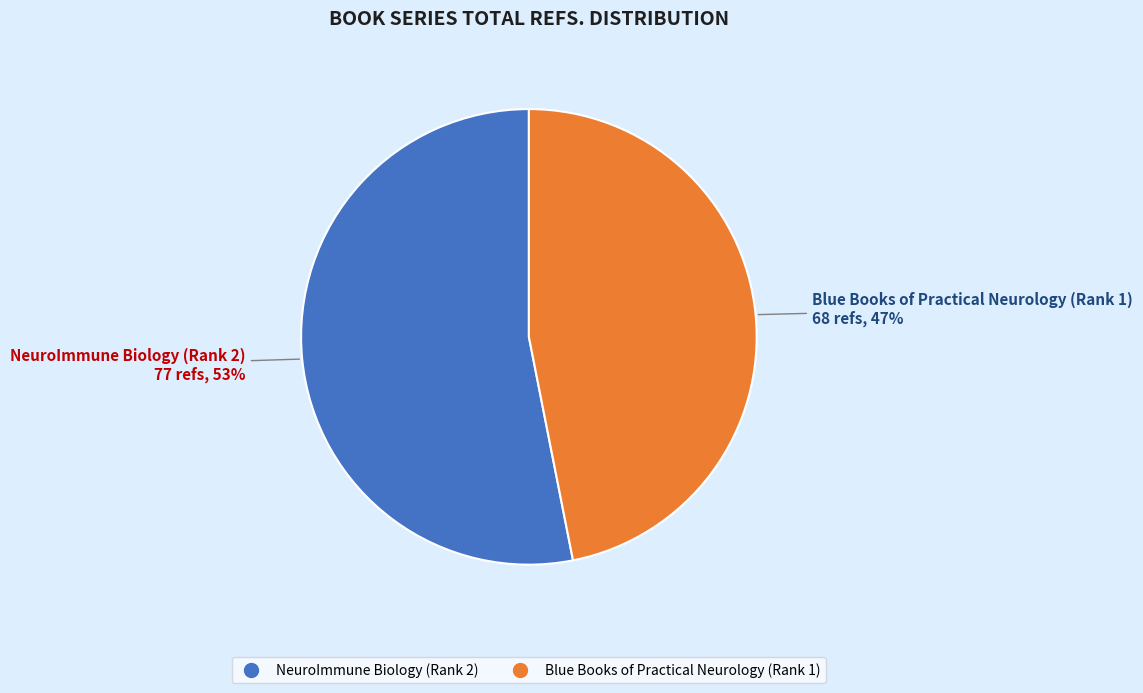

What percentage is the Blue Books of Practical Neurology (Rank 1) slice, to the nearest percent?

47%